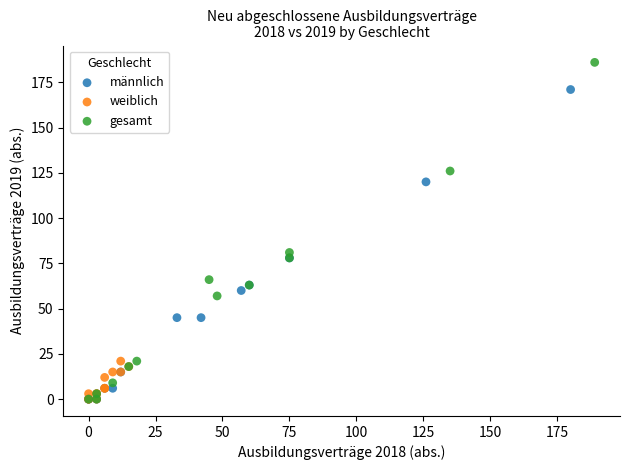

Which series contains the highest Y value?

gesamt